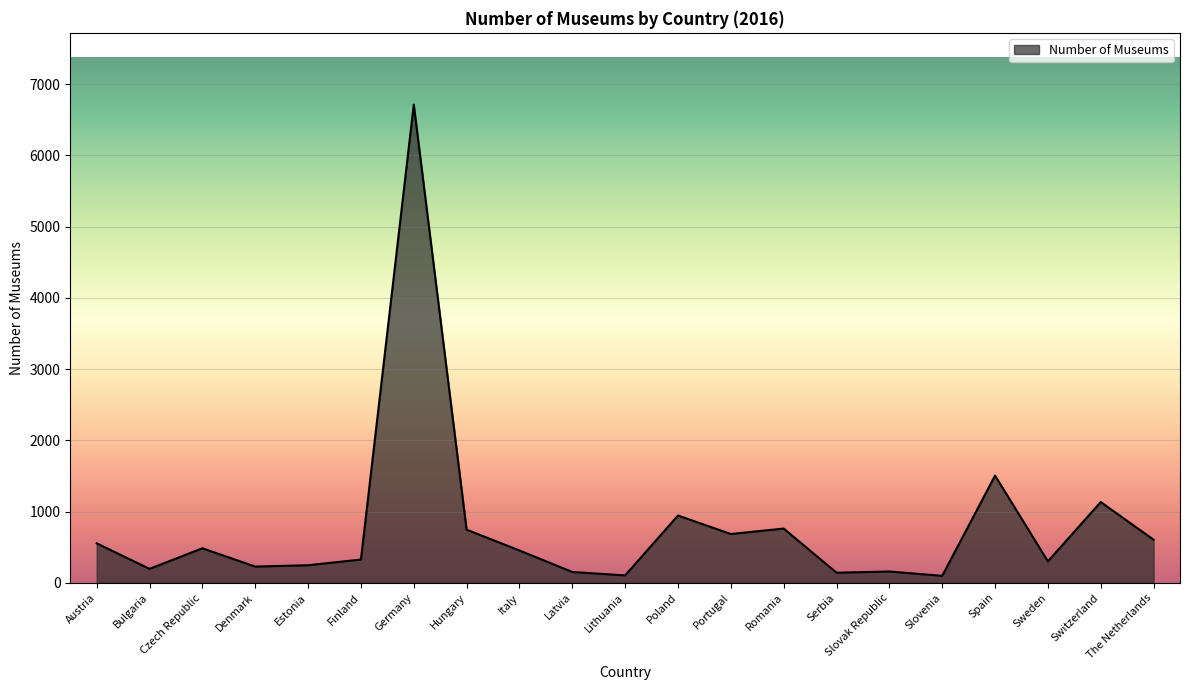

The chart shows a value of 761 at Romania. True or false?

True